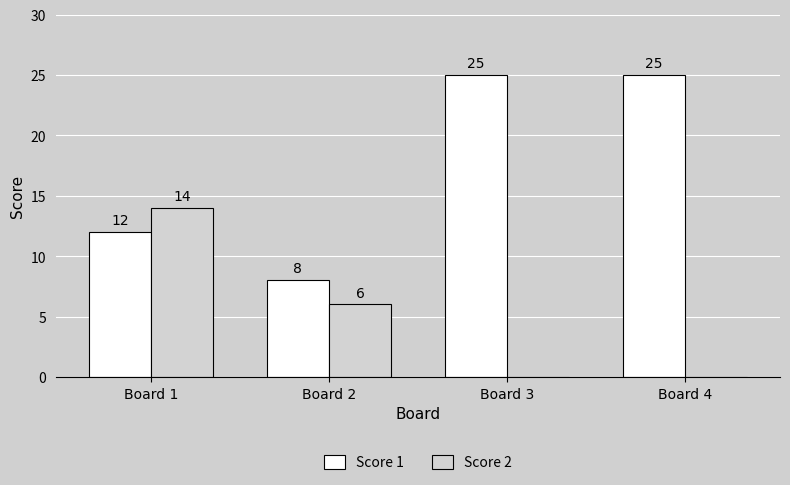

What is the greatest value displayed?

25